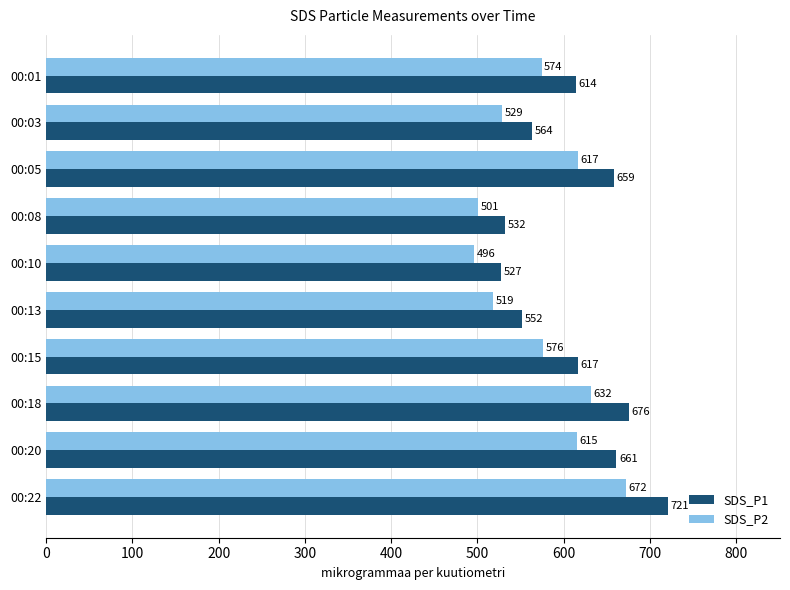

What is the maximum value shown in the chart?

721.3